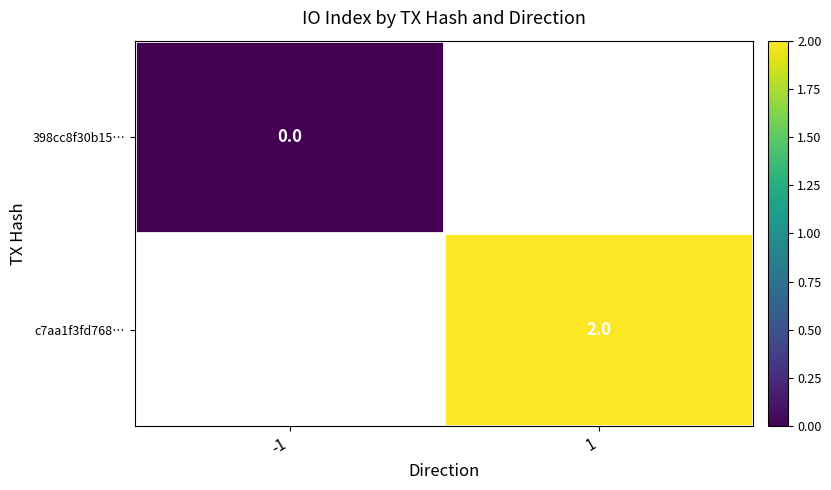

What is the greatest value displayed?

2.0